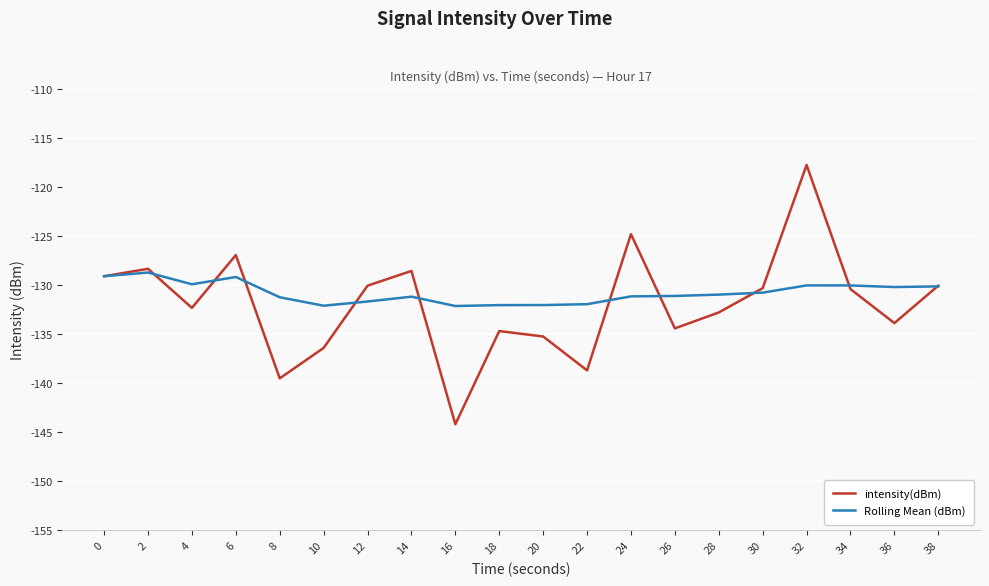

The intensity(dBm) series shows -182.0 at 30. True or false?

False